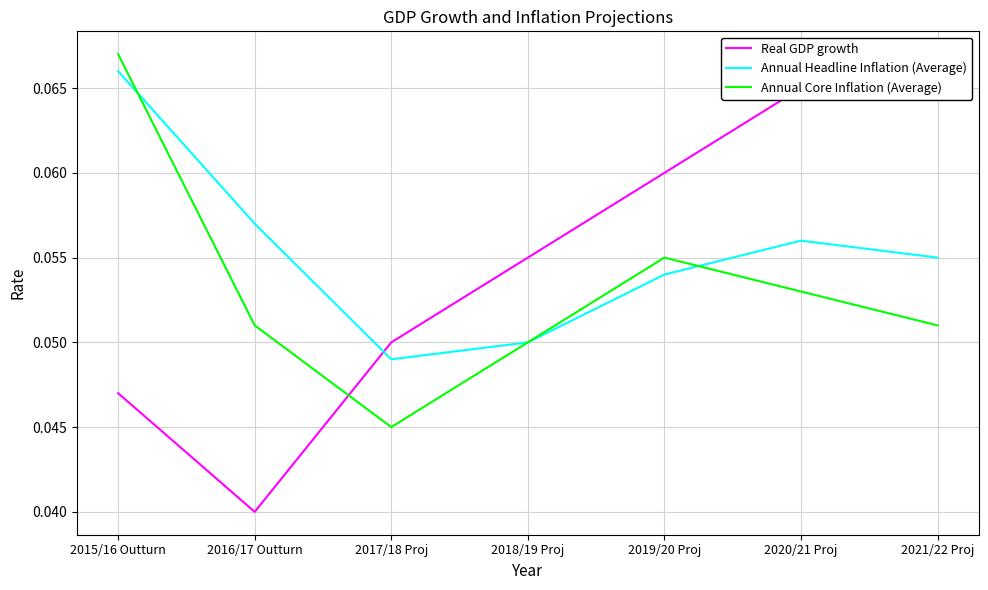

Count the Annual Core Inflation (Average) values in the range 0 to 1.

7